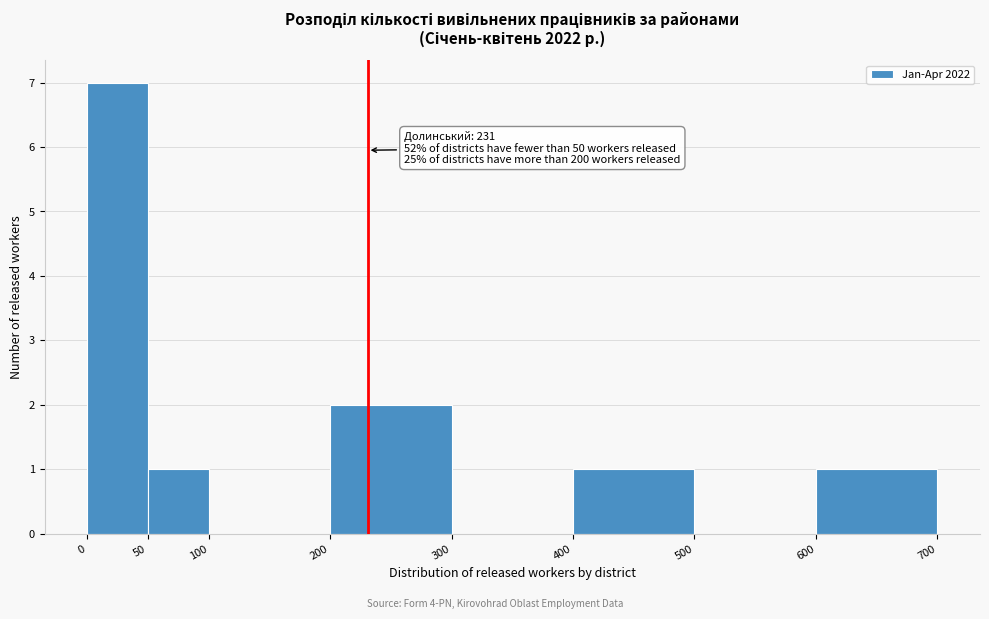

Which range on the x-axis has the tallest bar?

0 to 50